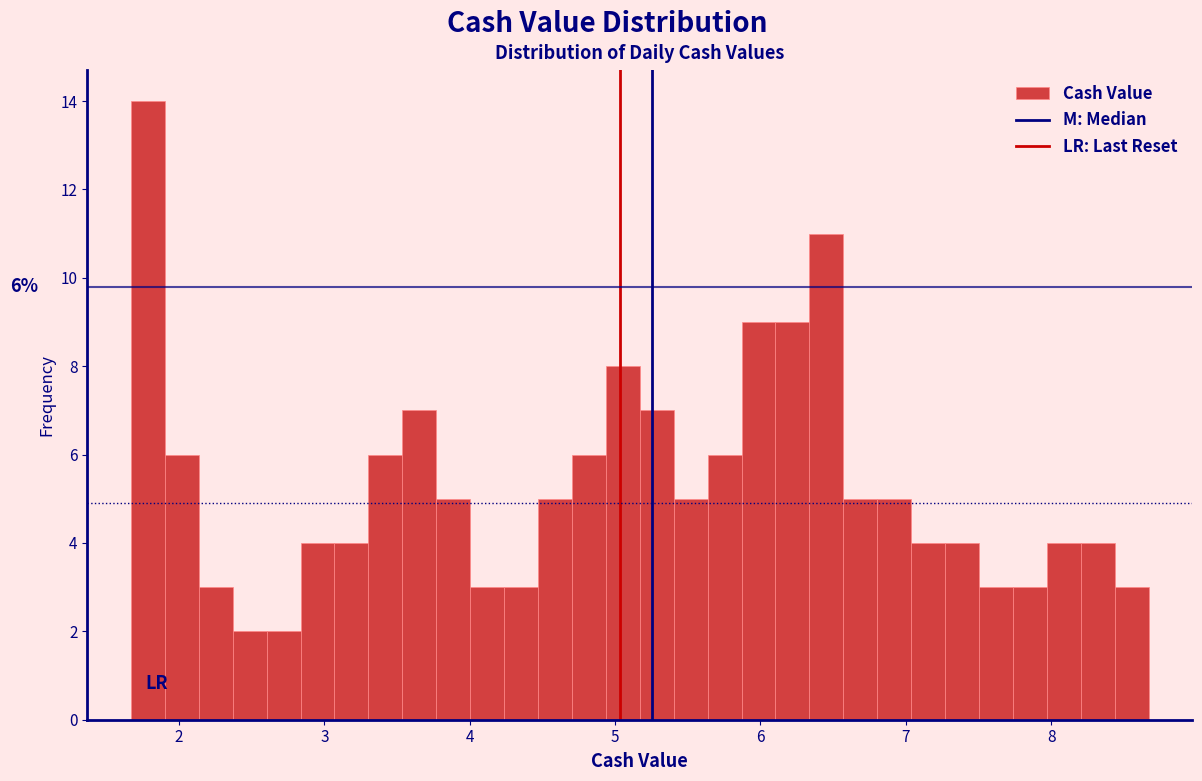

Around what value on the x-axis is the tallest bar? Give the approximate position of its centre, as read against the axis.

1.8